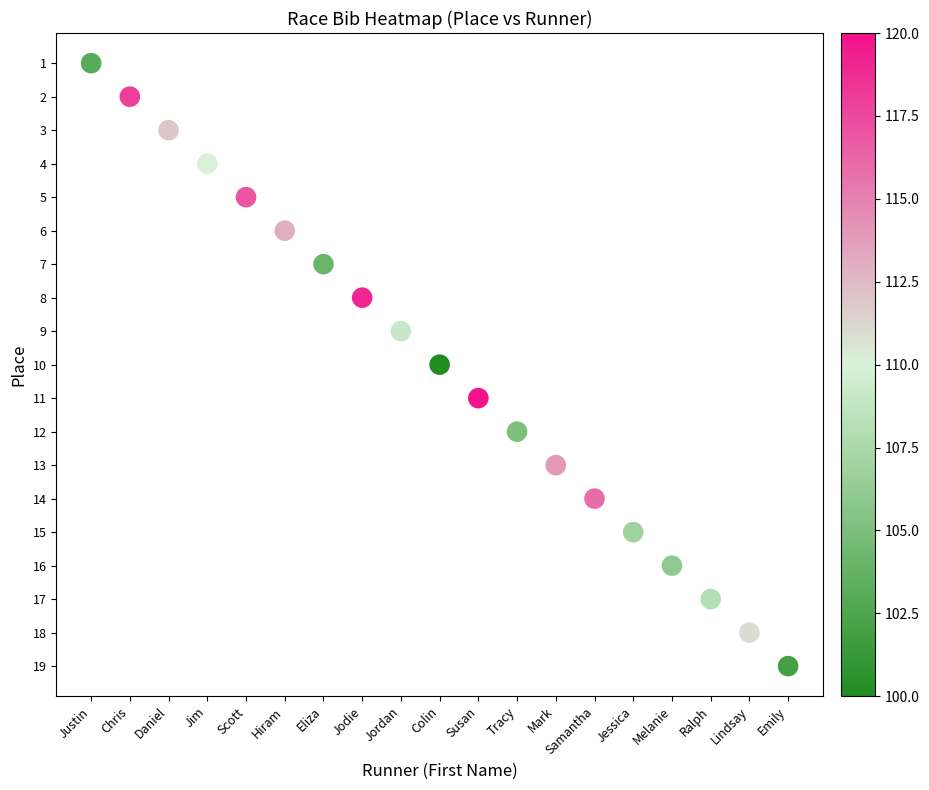

What is the range of Y values (max minus min)?

18